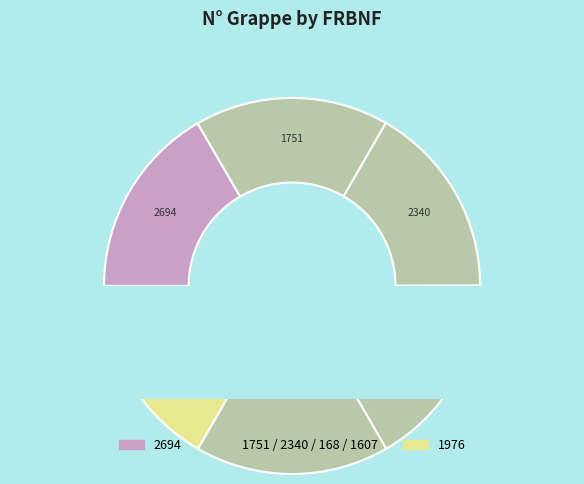

To the nearest percent, what is the average slice percentage?

17%